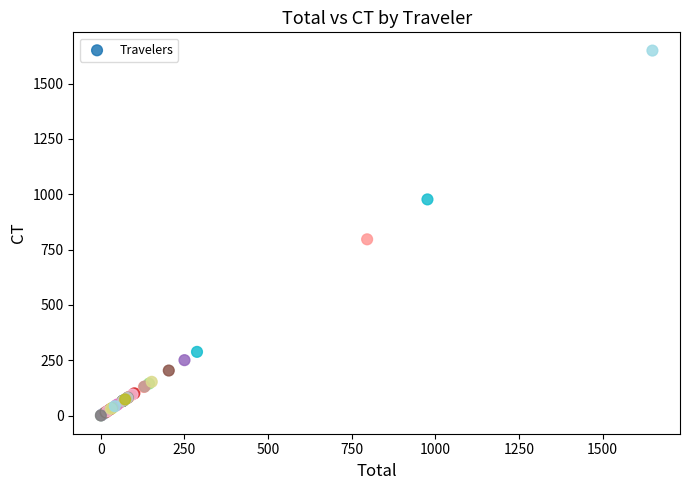

What Y value in the scatter plot is closest to 824?

796.1